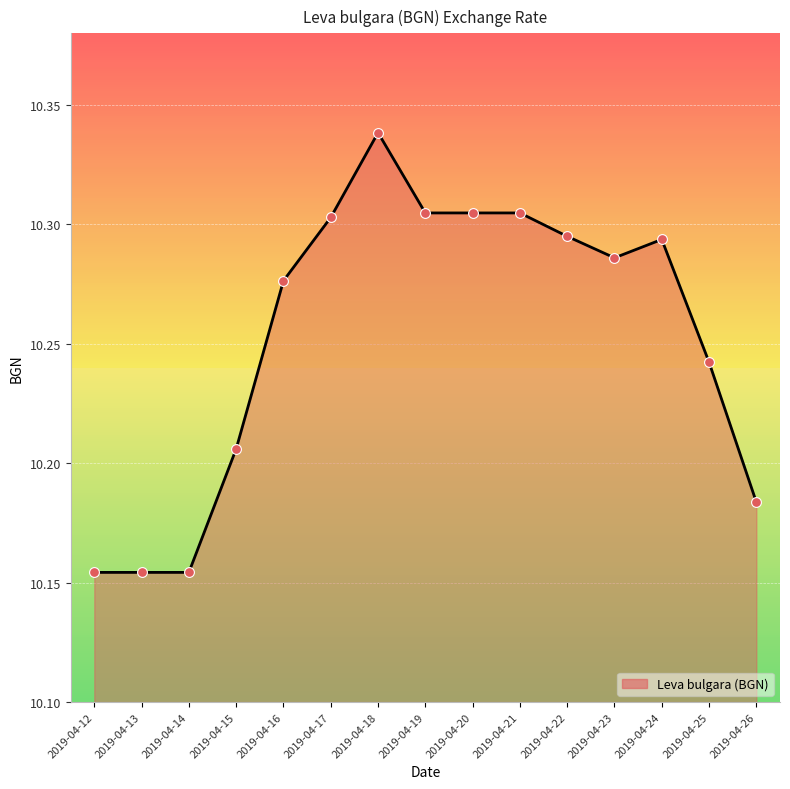

Approximately how many times larger is the value at 2019-04-16 compared to 2019-04-26?

1.0